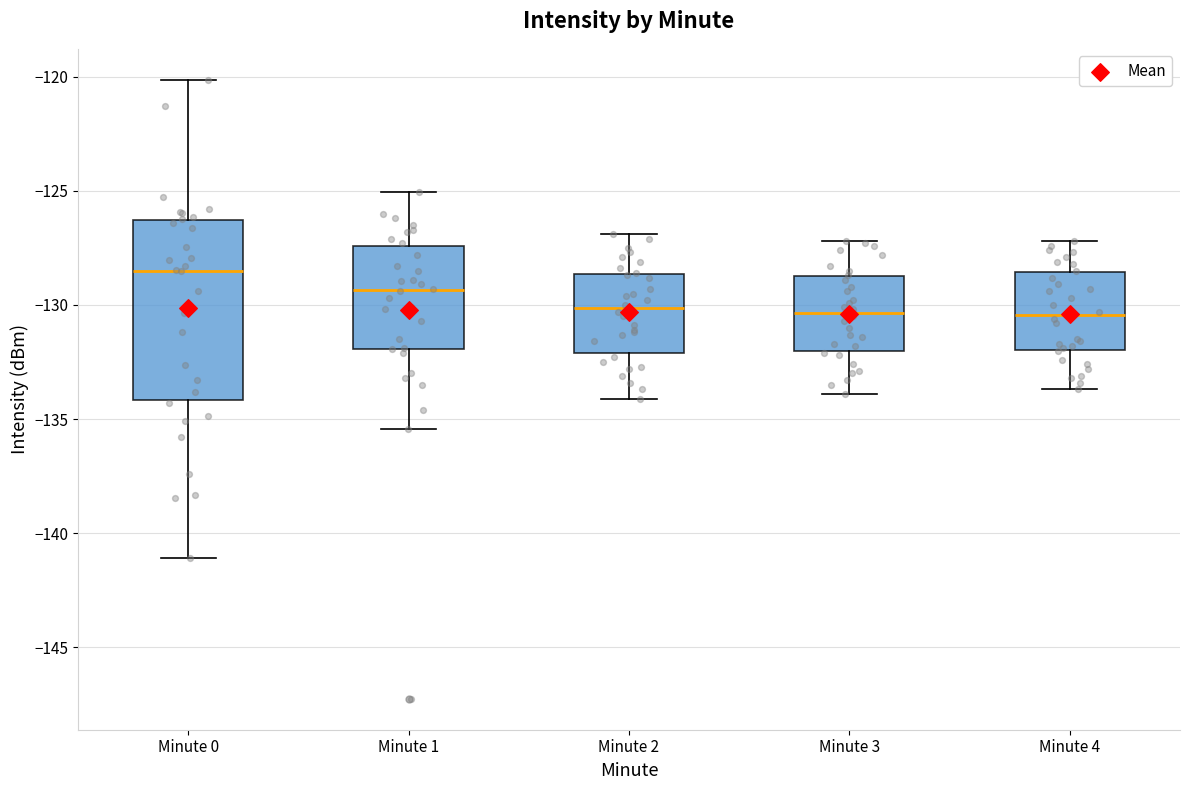

Reading left to right, transcribe this box plot: for each box, give where its median line is, the range the box spans, and where its two whiskers end, as read against the y-axis. The values are not printed on the chart, so give them approximately, as read against the axis.

Minute 0: median -128.5, box -134.0 to -126.5, whiskers -141.0 to -120.0
Minute 1: median -129.5, box -132.0 to -127.5, whiskers -135.5 to -125.0
Minute 2: median -130.0, box -132.0 to -128.5, whiskers -134.0 to -127.0
Minute 3: median -130.5, box -132.0 to -128.5, whiskers -134.0 to -127.0
Minute 4: median -130.5, box -132.0 to -128.5, whiskers -133.5 to -127.0